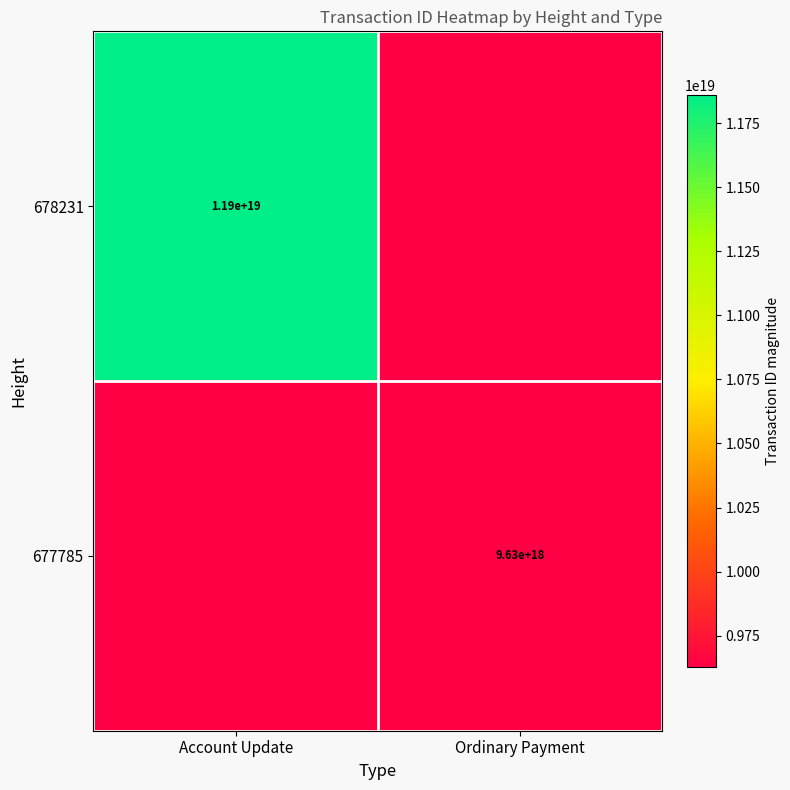

Count the number of data series in this chart.

2